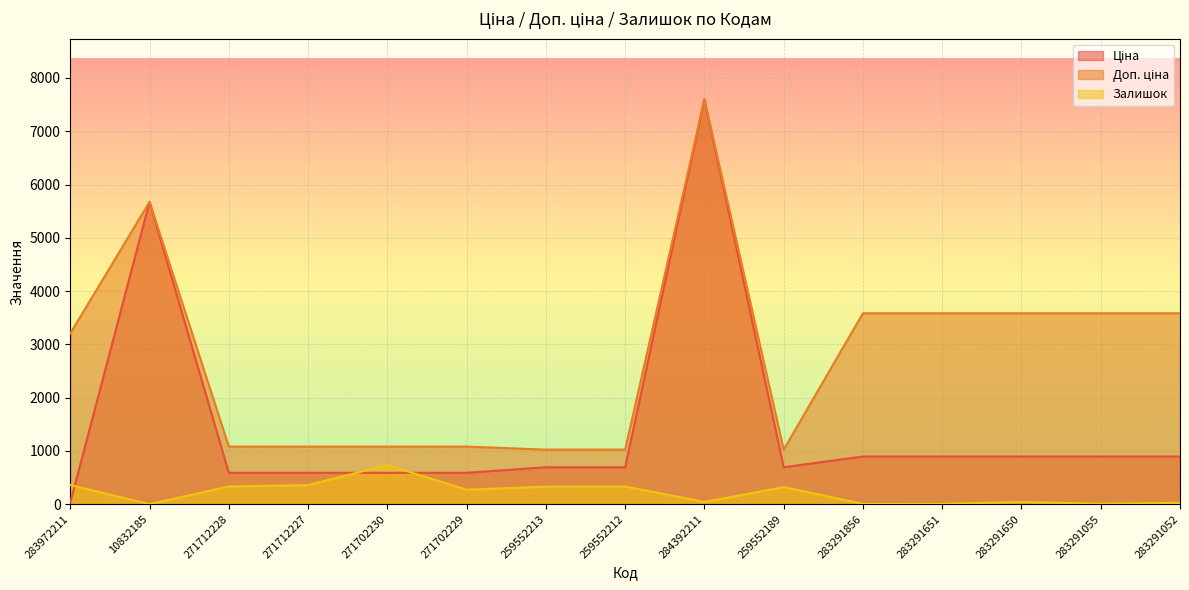

The value of Залишок at 283291055 is 9.0. True or false?

True